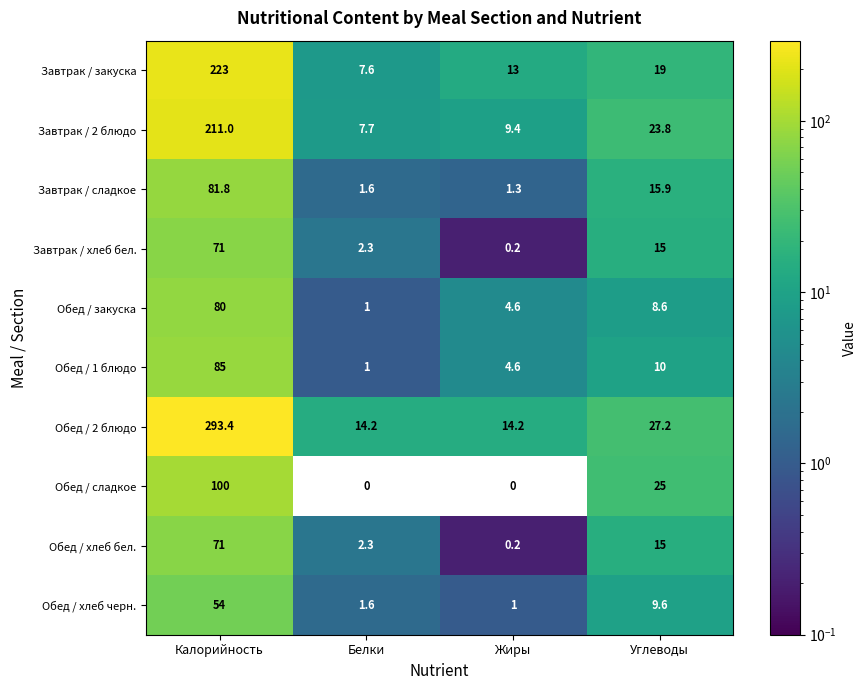

At which category is the sum across all series the highest?

Калорийность